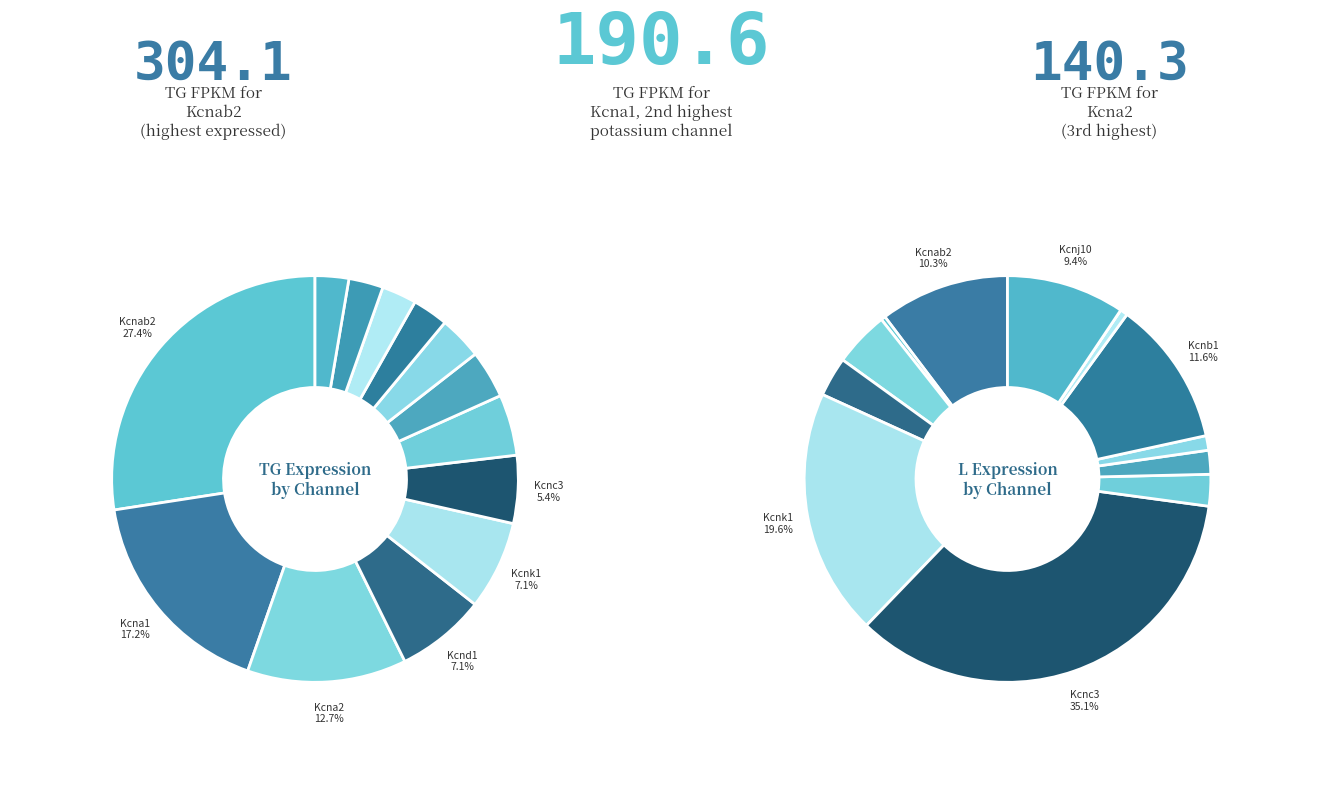

To the nearest percent, what is the combined percentage of Kcnd1 and Kcnc3?

13%